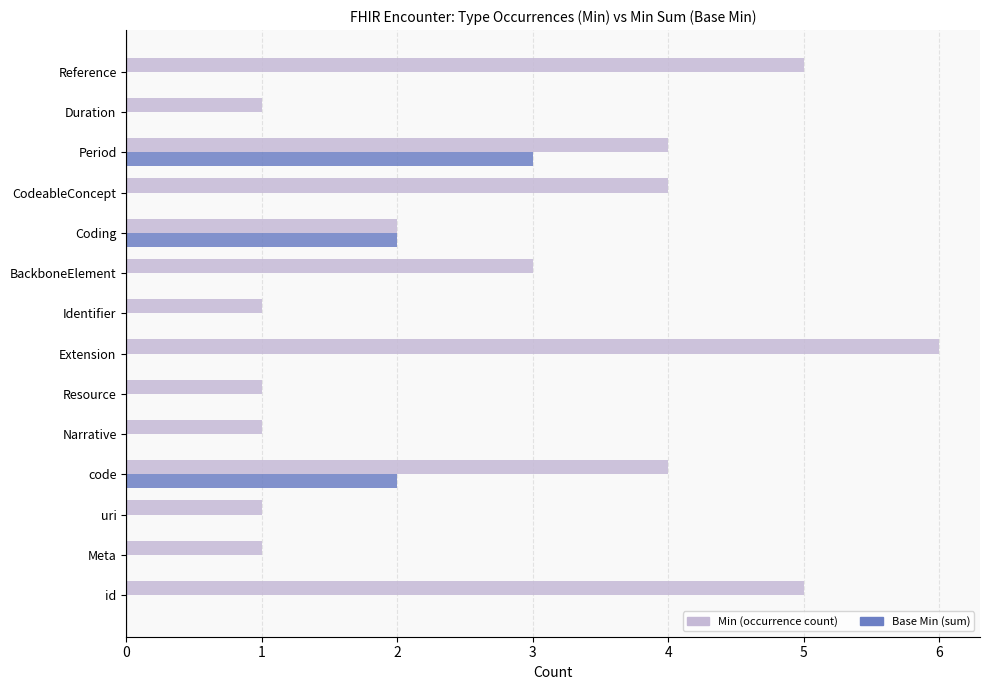

At which category is the sum across all series the highest?

Period